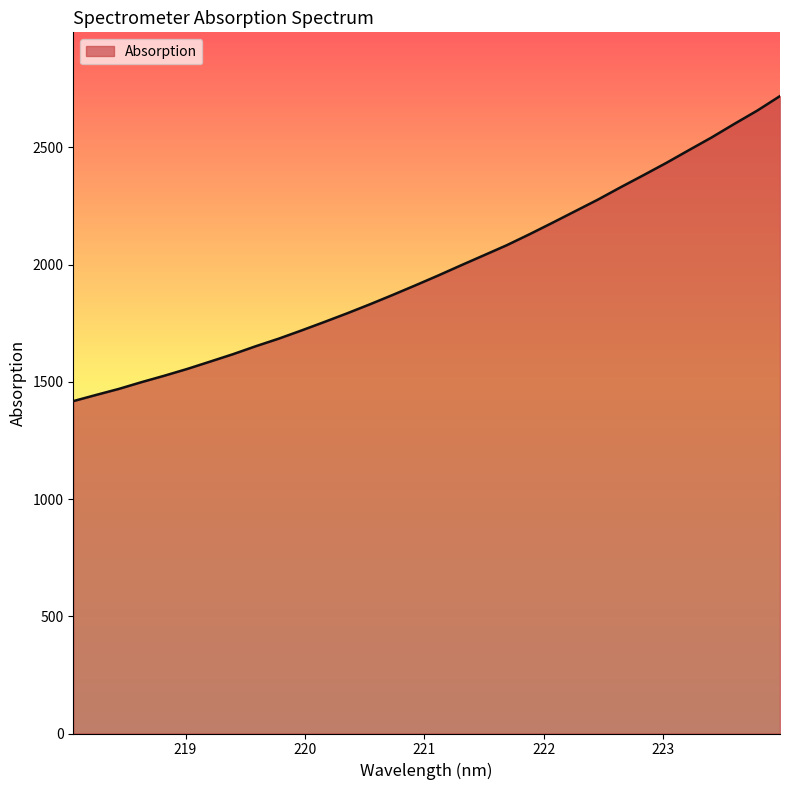

How many lines are shown in the chart?

1